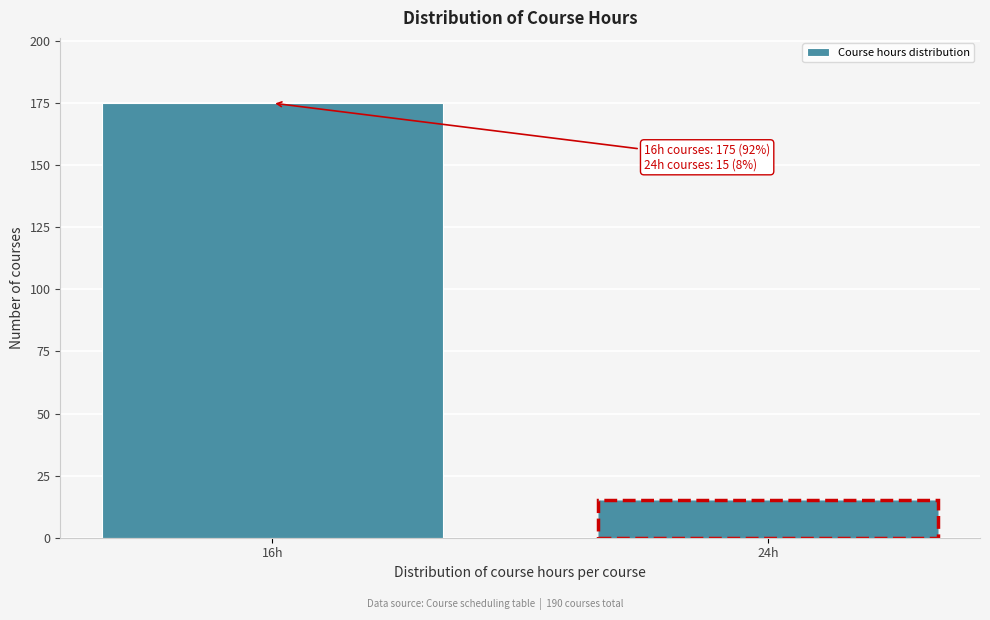

Reading left to right, list all the values displayed in this chart.

16h=175	24h=15